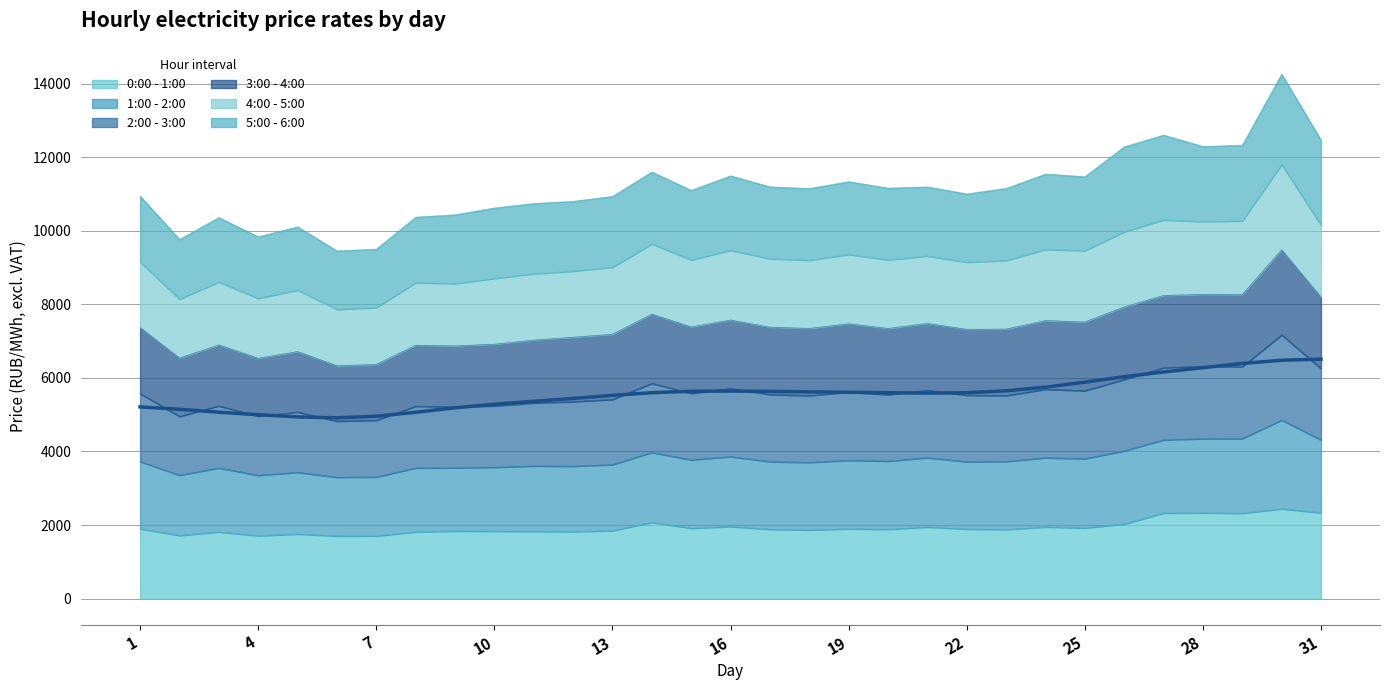

What is the minimum value for 0:00 - 1:00?

1703.5